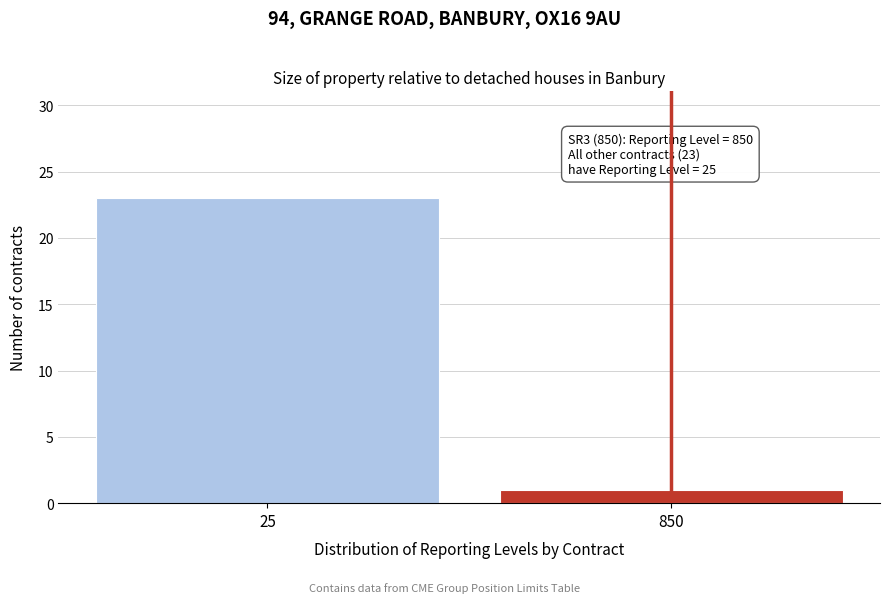

Reading left to right, what are all the values shown in this chart?

23	1